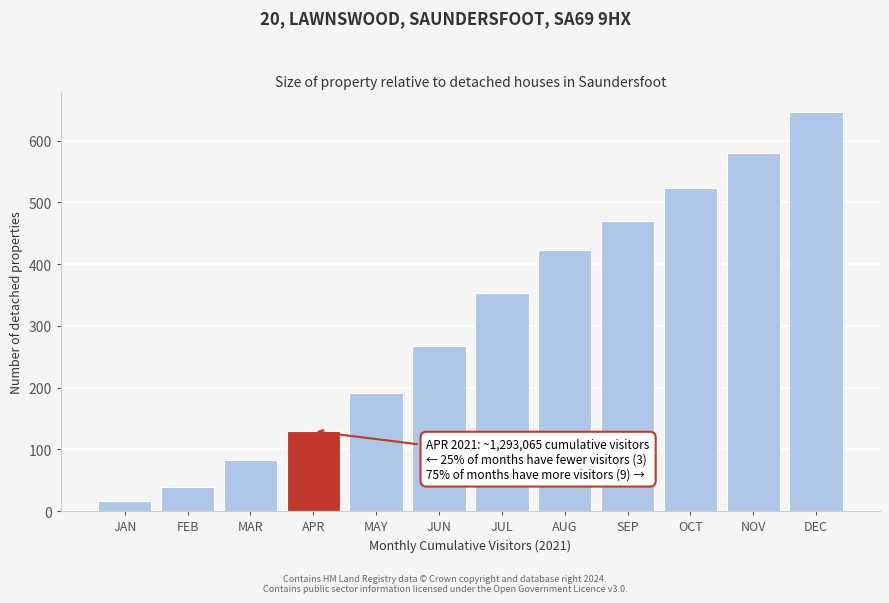

Reading left to right, transcribe all the data shown in this chart.

16.3	39.2	82.1	129.3	190.6	267.6	352.8	422.1	470.4	522.6	579.2	646.9